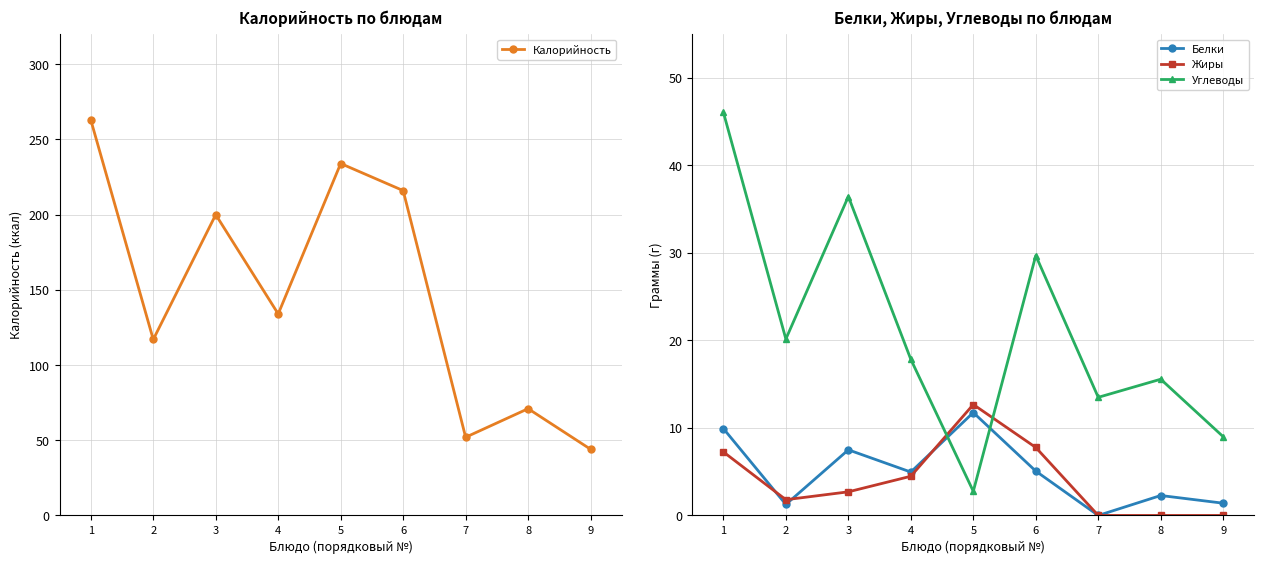

What is the difference between the Углеводы values at 2 and 7?

6.7